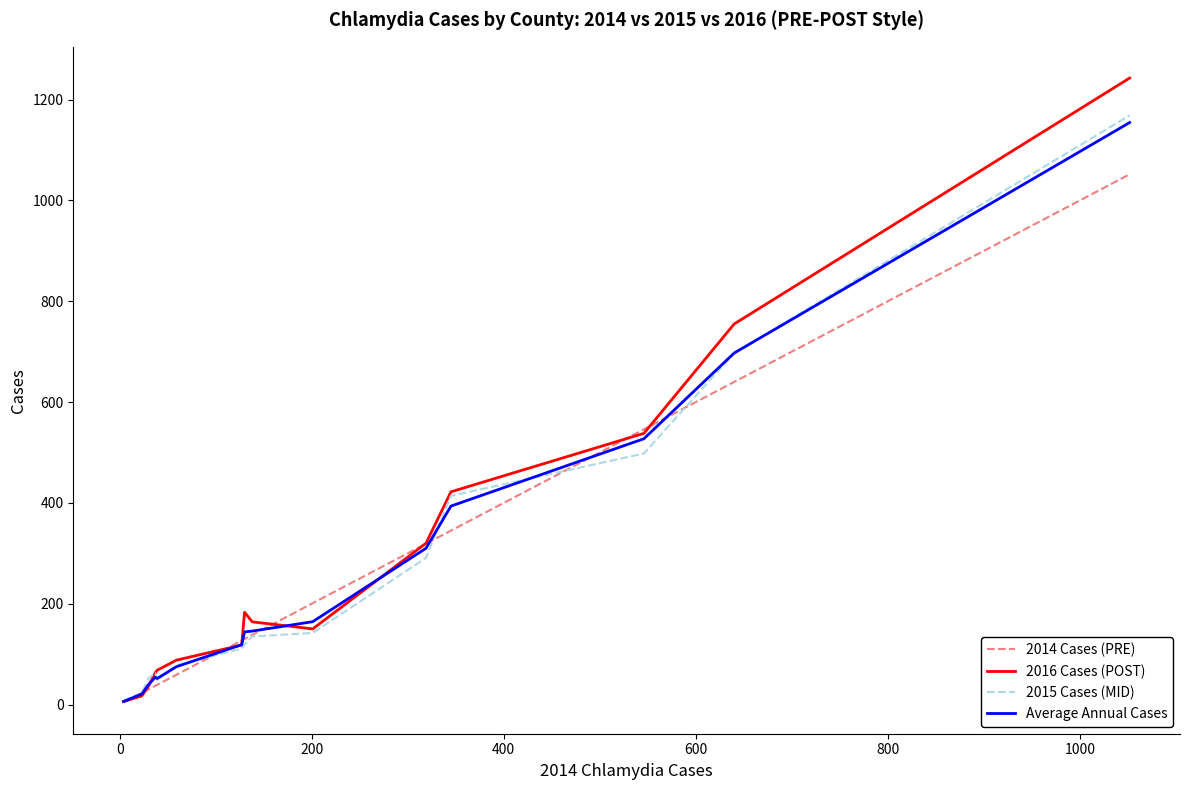

What is the highest value of the Average Annual Cases series?

1154.7